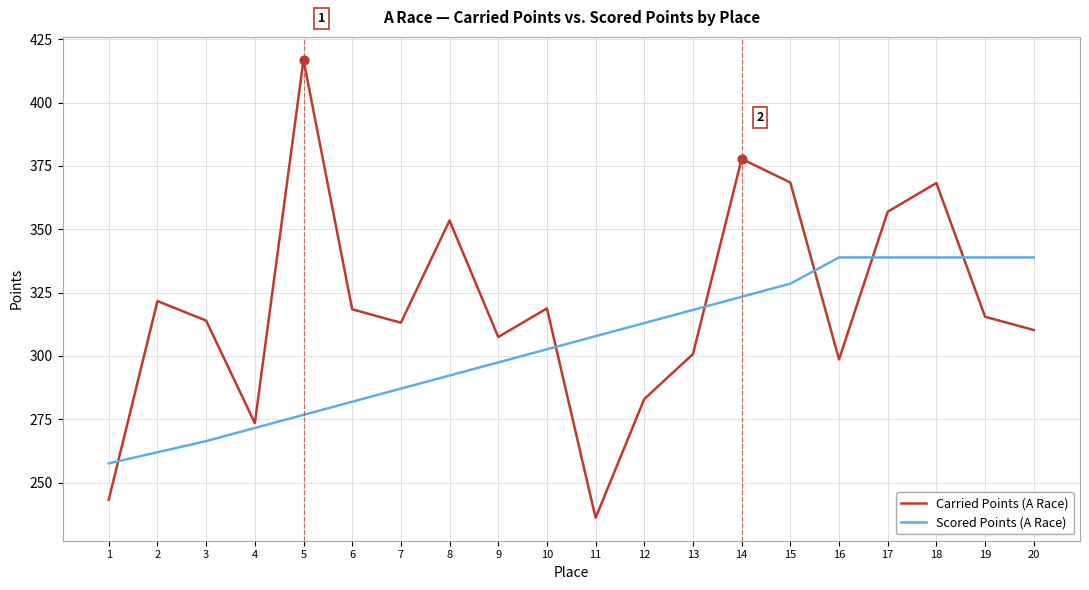

What are all the series names shown in the legend?

Carried Points (A Race), Scored Points (A Race)